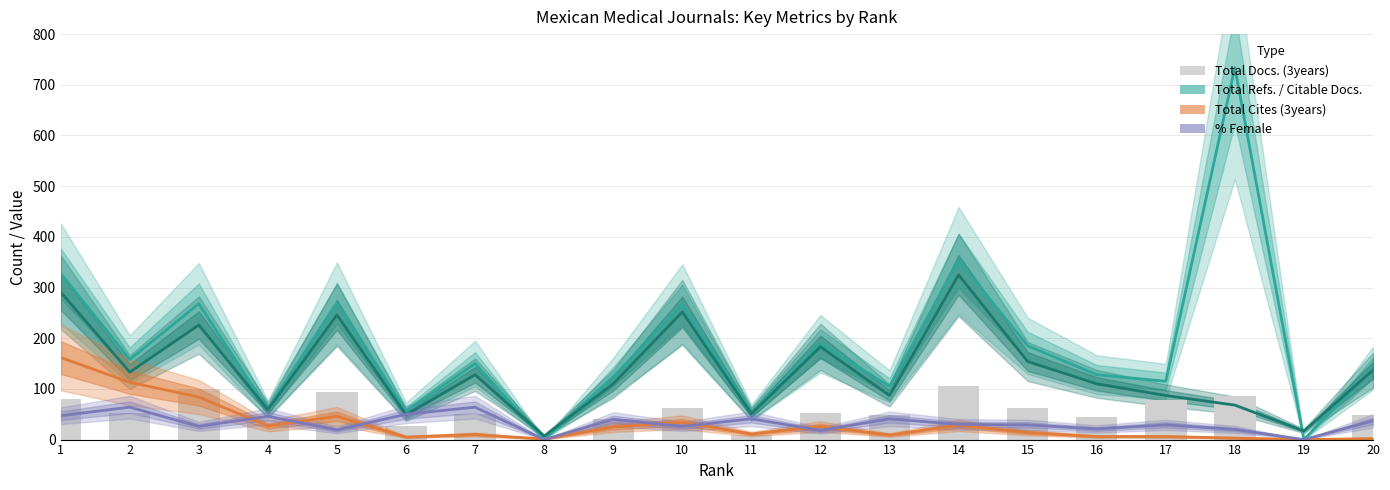

At which category is the sum across all series the highest?

18